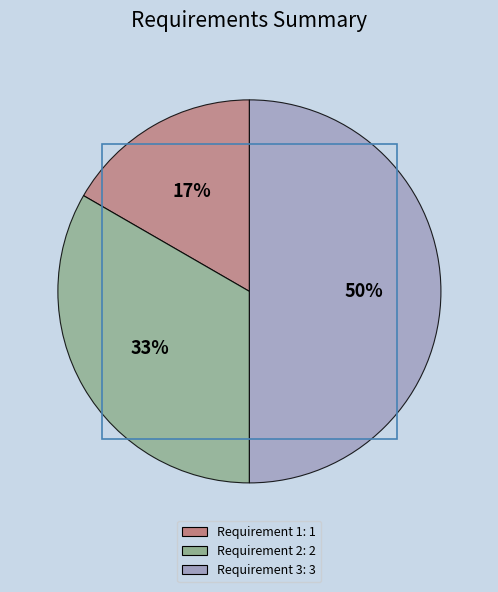

To the nearest percent, what percentage of the pie is Requirement 3?

50%